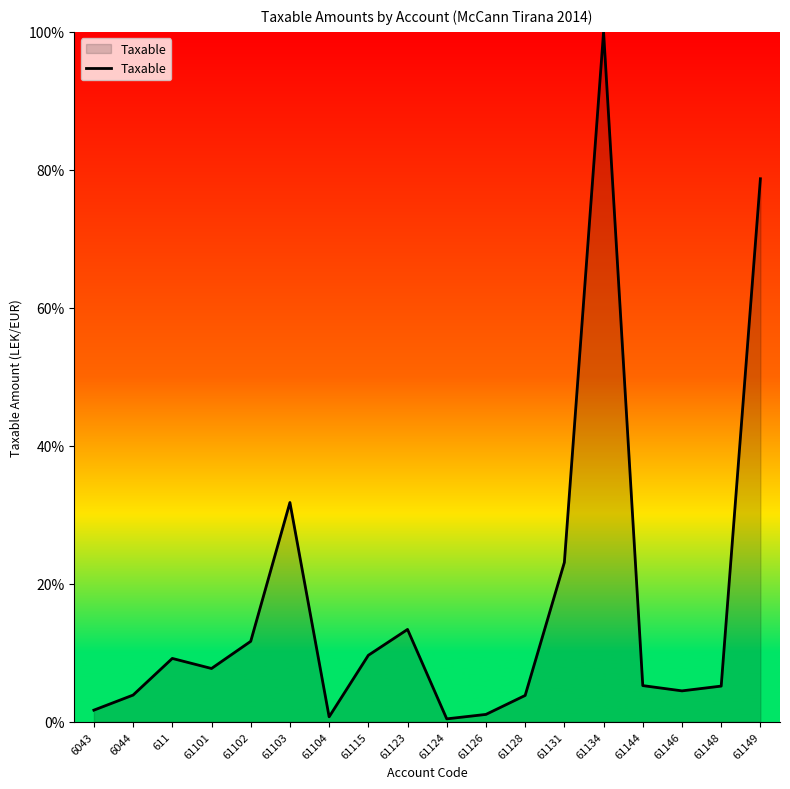

True or false: the data shows 2.8 at 61101.

False